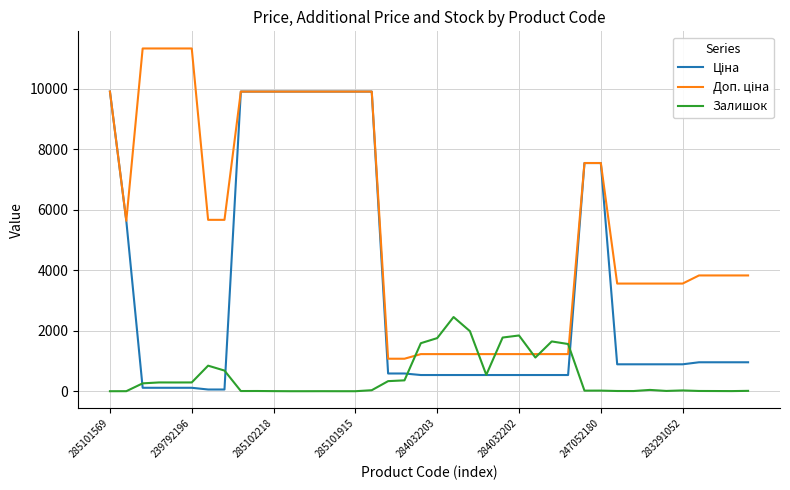

What is the maximum value shown in the chart?

11334.0